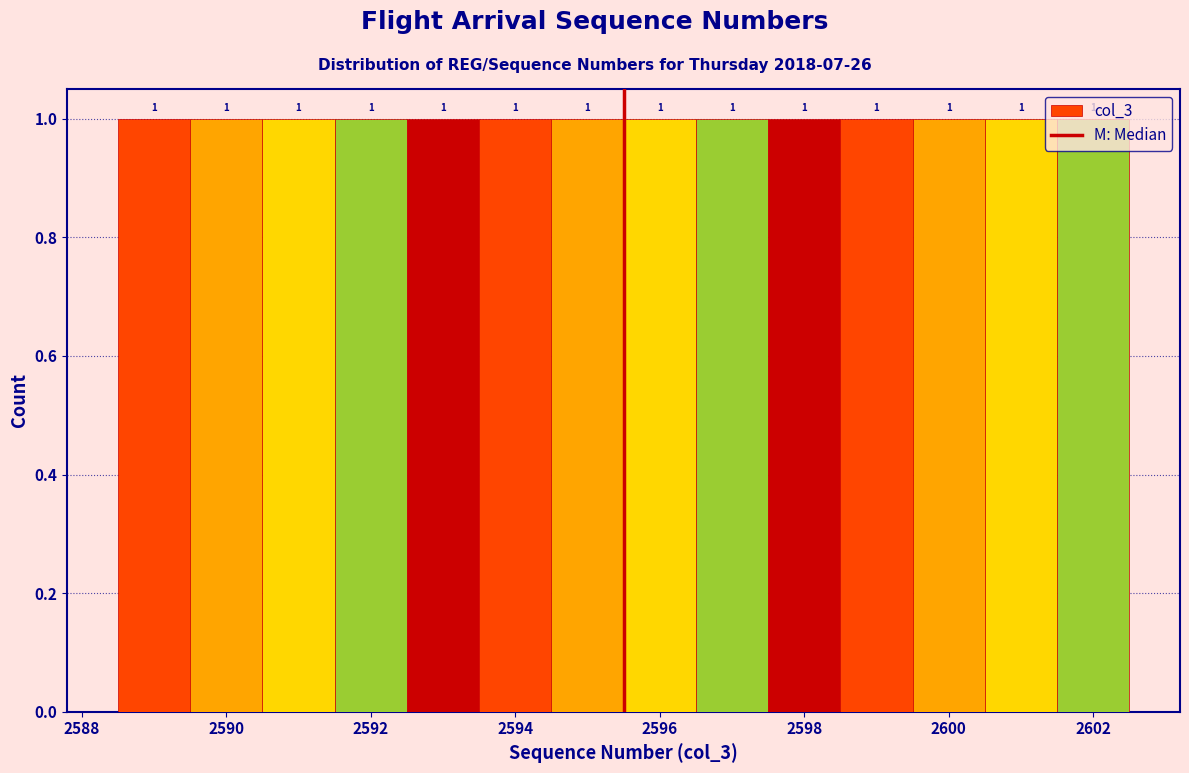

Reading left to right, list every bar in this chart as the range it spans on the x-axis followed by its height. The bar edges are not printed on the chart, so give them approximately, as read against the axis.

2588.5 to 2589.5: 1
2589.5 to 2590.5: 1
2590.5 to 2591.5: 1
2591.5 to 2592.5: 1
2592.5 to 2593.5: 1
2593.5 to 2594.5: 1
2594.5 to 2595.5: 1
2595.5 to 2596.5: 1
2596.5 to 2597.5: 1
2597.5 to 2598.5: 1
2598.5 to 2599.5: 1
2599.5 to 2600.5: 1
2600.5 to 2601.5: 1
2601.5 to 2602.5: 1